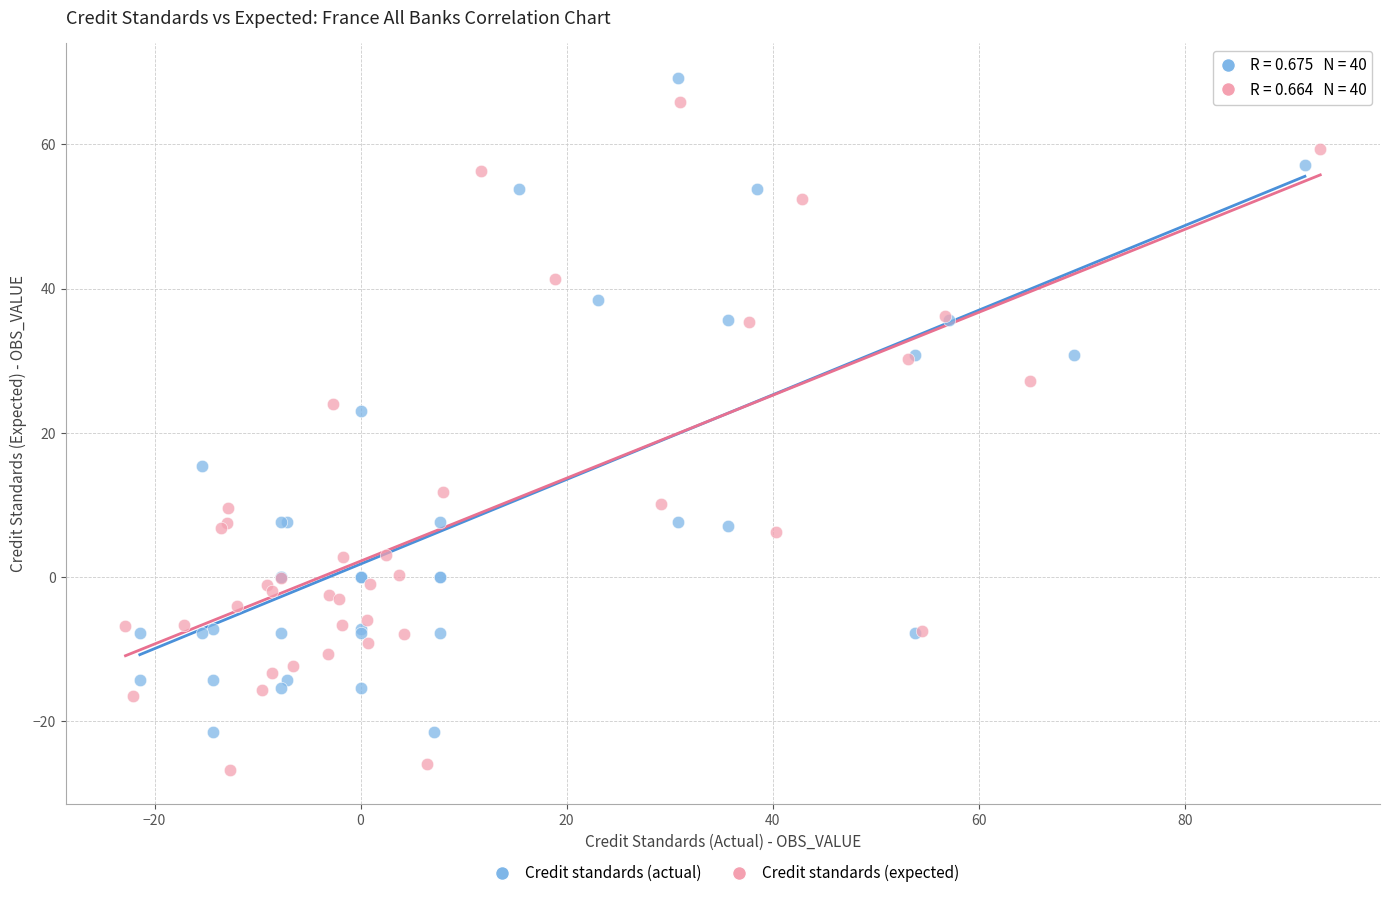

Which series reaches the minimum Y coordinate?

Credit standards (expected)